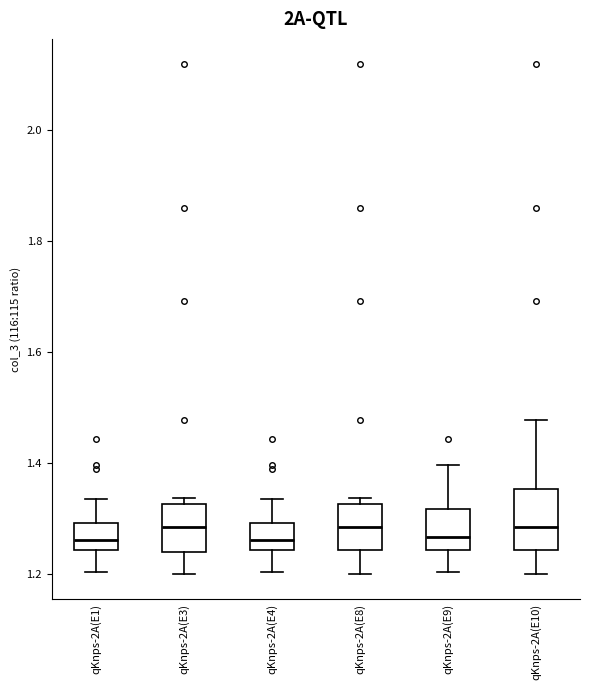

Reading left to right, transcribe this box plot: for each box, give where its median line is, the range the box spans, and where its two whiskers end, as read against the y-axis. The values are not printed on the chart, so give them approximately, as read against the axis.

qKnps-2A(E1): median 1.26, box 1.24 to 1.30, whiskers 1.20 to 1.34
qKnps-2A(E3): median 1.28, box 1.24 to 1.32, whiskers 1.20 to 1.34
qKnps-2A(E4): median 1.26, box 1.24 to 1.30, whiskers 1.20 to 1.34
qKnps-2A(E8): median 1.28, box 1.24 to 1.32, whiskers 1.20 to 1.34
qKnps-2A(E9): median 1.26, box 1.24 to 1.32, whiskers 1.20 to 1.40
qKnps-2A(E10): median 1.28, box 1.24 to 1.36, whiskers 1.20 to 1.48